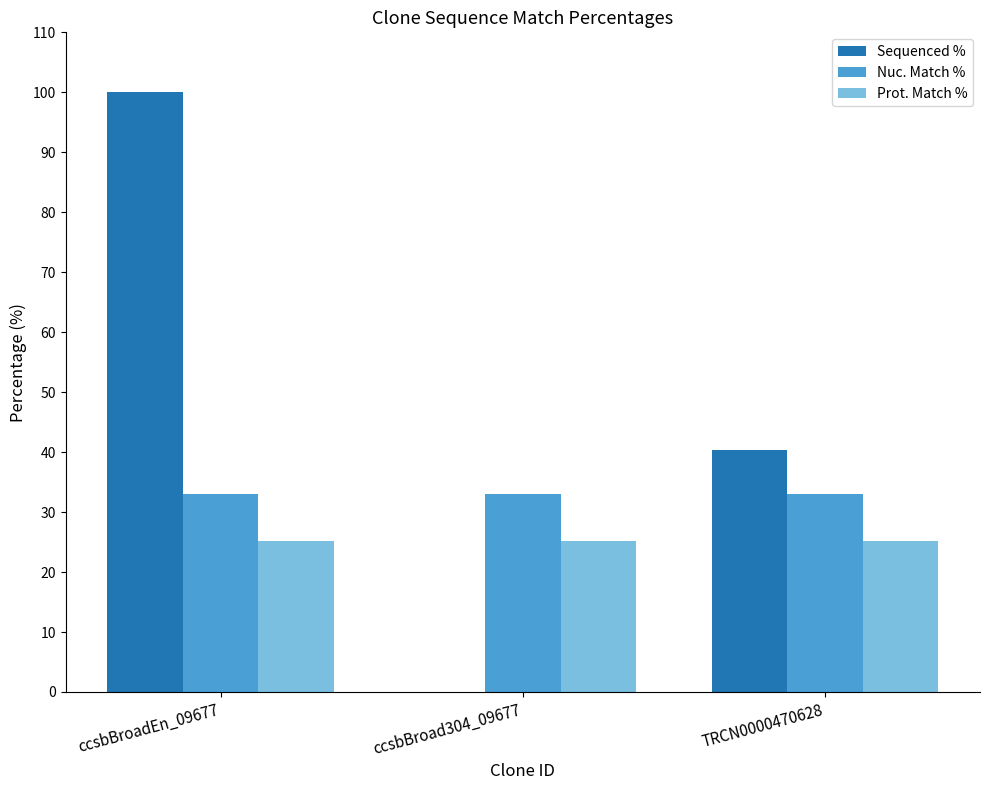

What is the maximum value for Nuc. Match %?

33.0